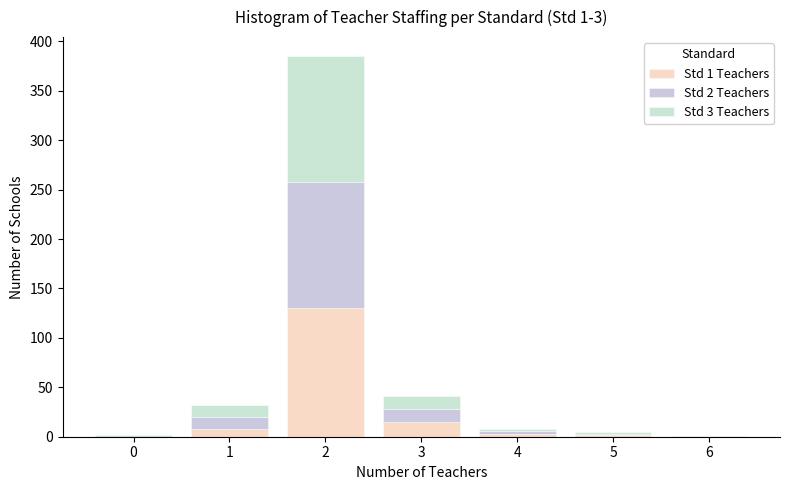

Which range on the x-axis has the tallest stacked bar (by total height)?

1.5 to 2.5